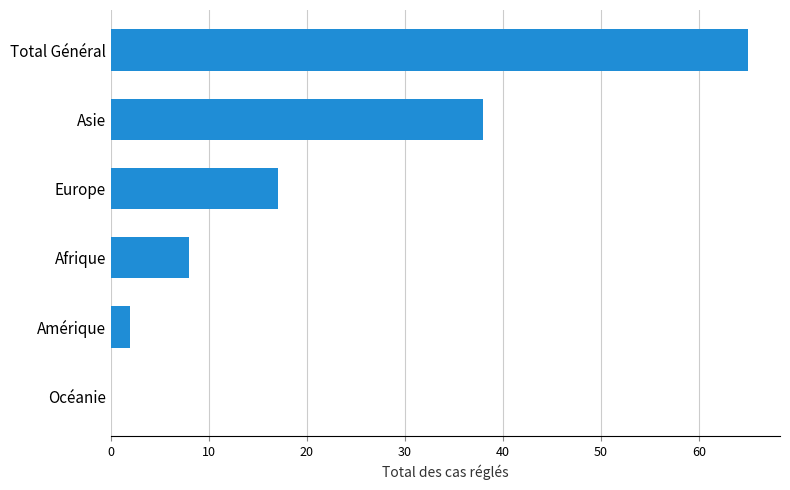

What is the sum of the values at Asie and Total Général?

103